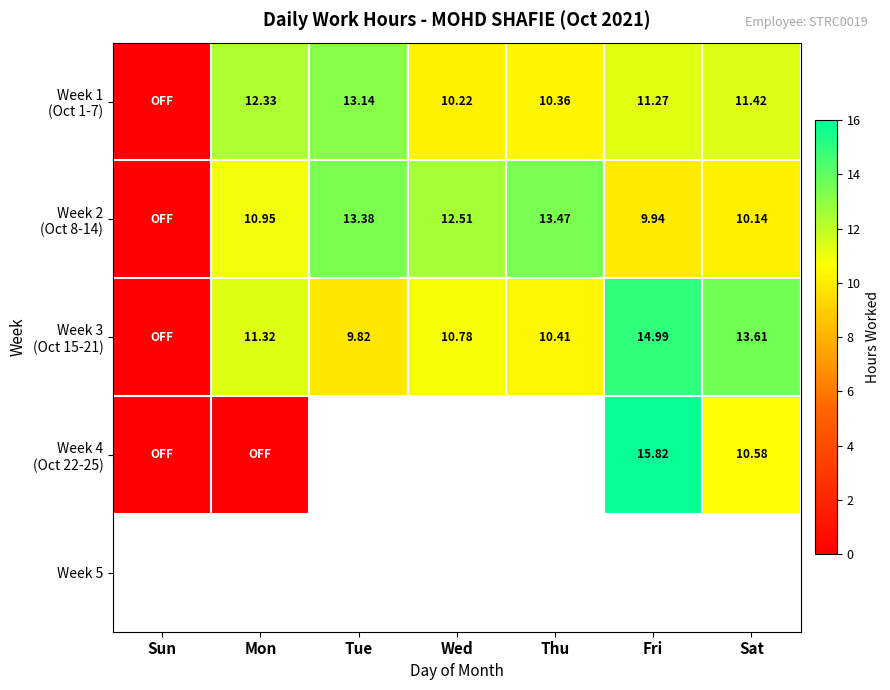

At Wed, list the series in order from largest to smallest.

Week 2 (Oct 8-14), Week 3 (Oct 15-21), Week 4 (Oct 22-25), Week 5, Week 1 (Oct 1-7)